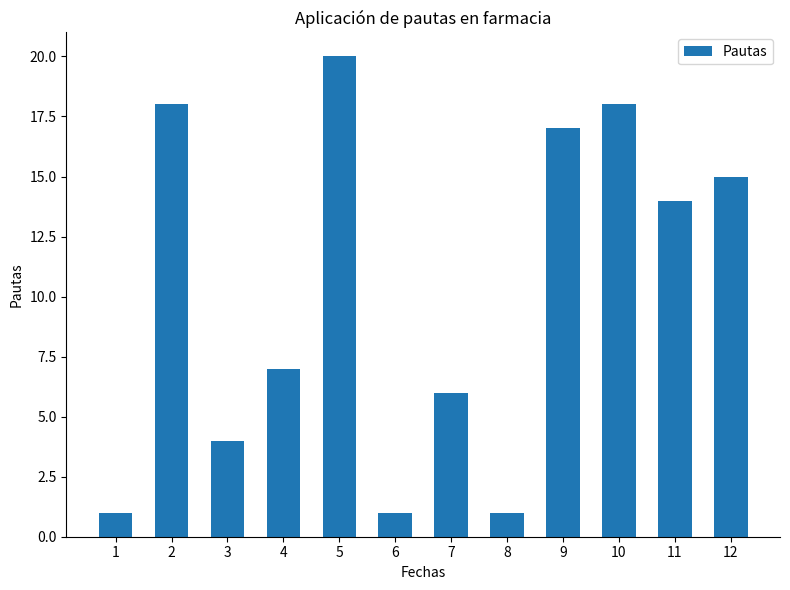

What is the ratio of the value at 10 to the value at 11?

1.3